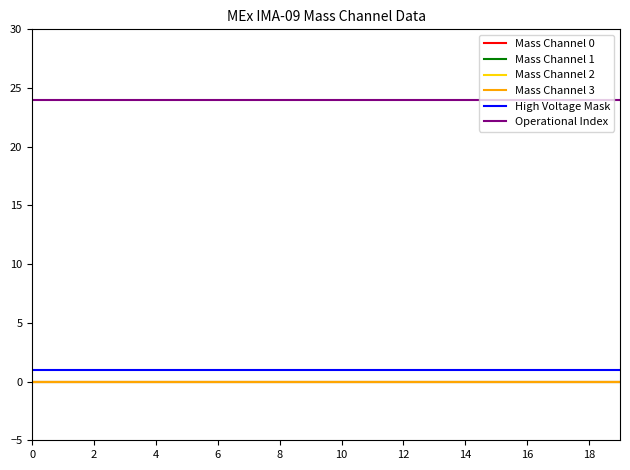

Is this an area chart (filled region under the line)?

No